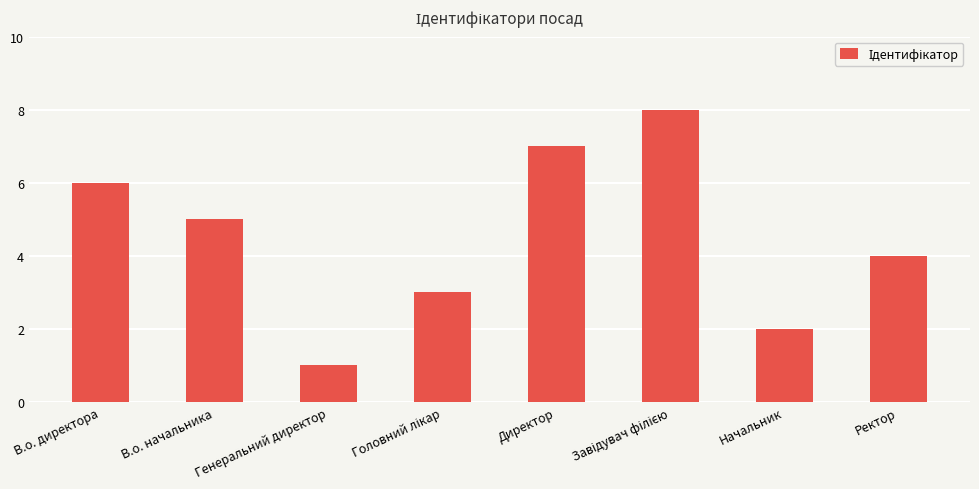

What is the sum of all values?

36